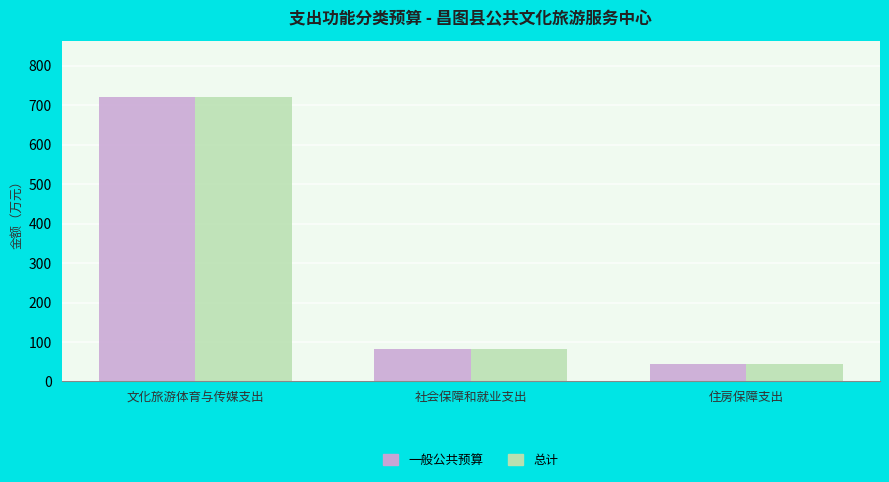

How many series are shown in this chart?

2